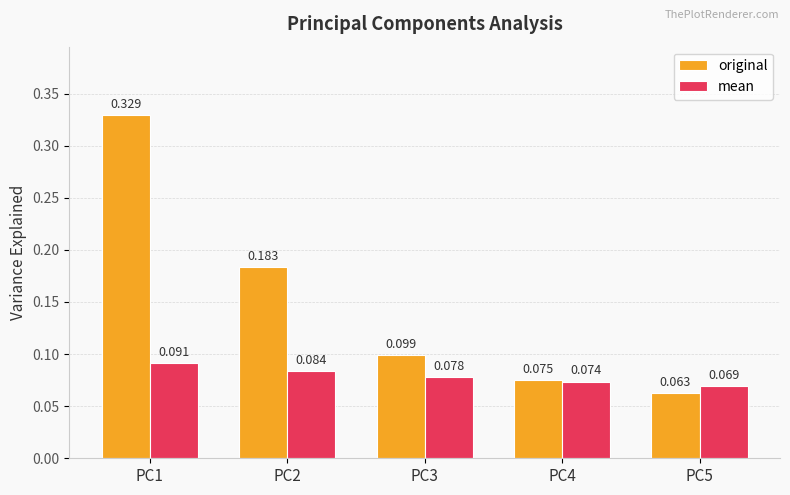

Which series has the largest total across all categories?

original